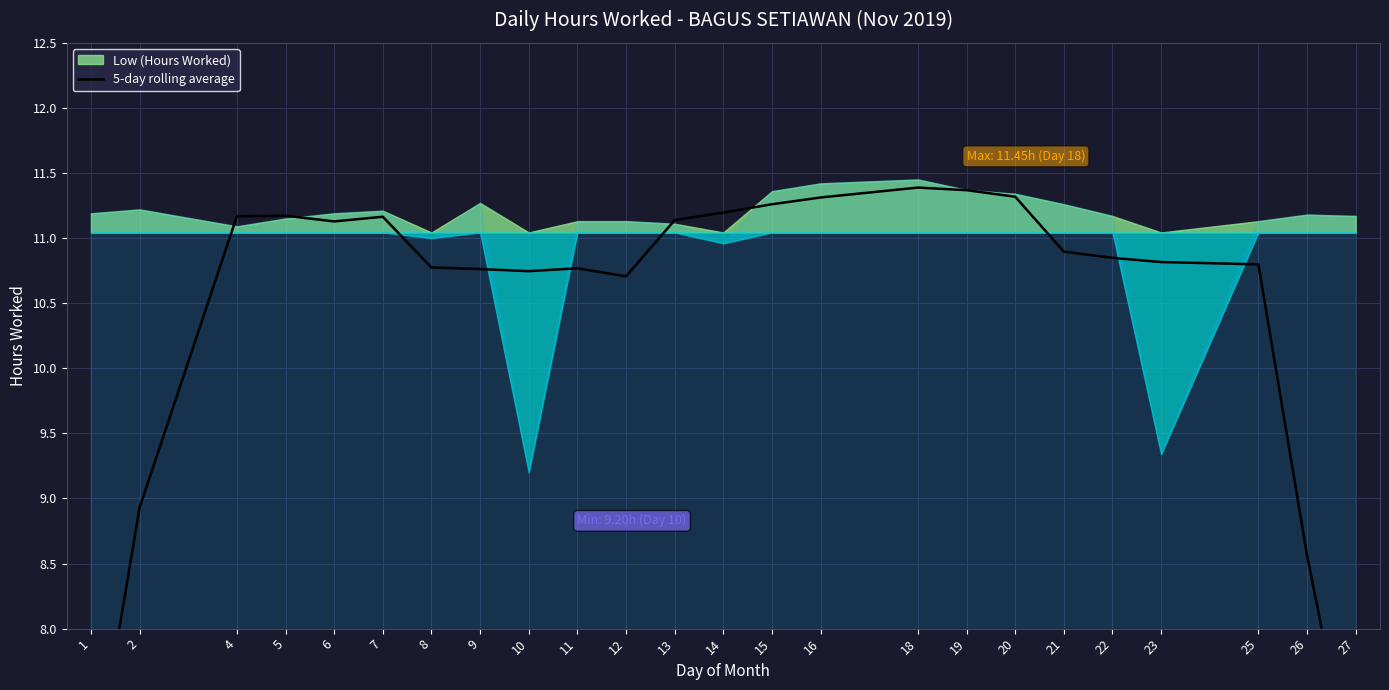

True or false: there are more than 1 points higher than both neighbors.

True